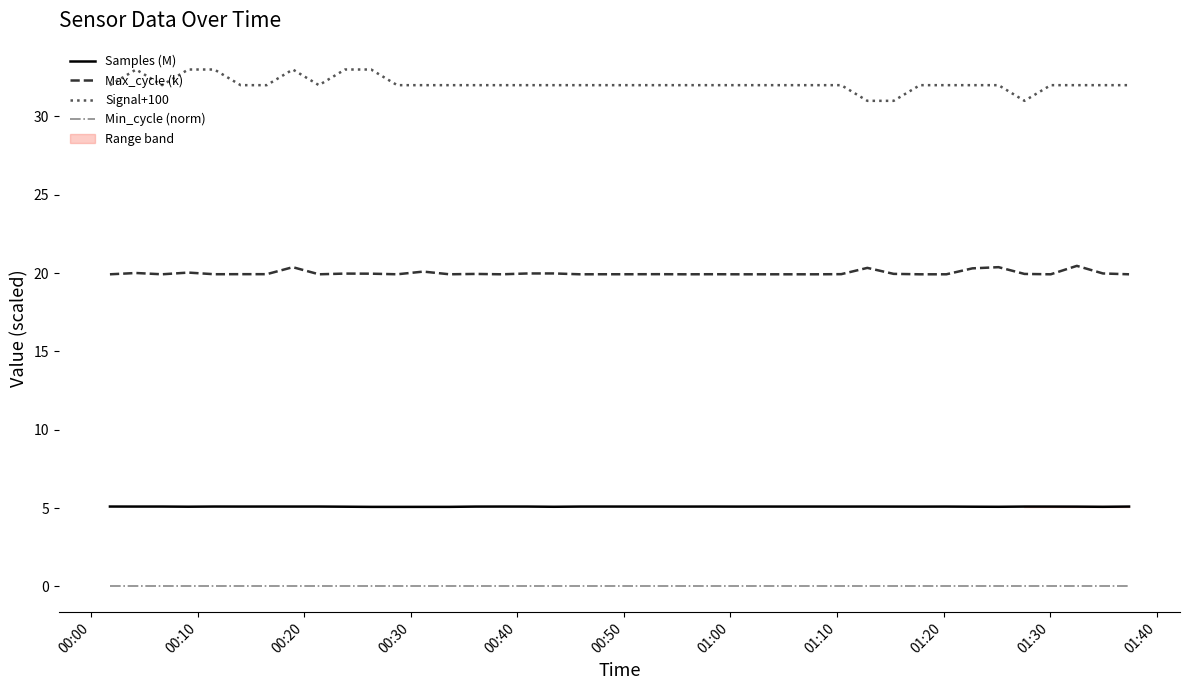

True or false: Max_cycle (k) and Signal+100 intersect in this chart.

False